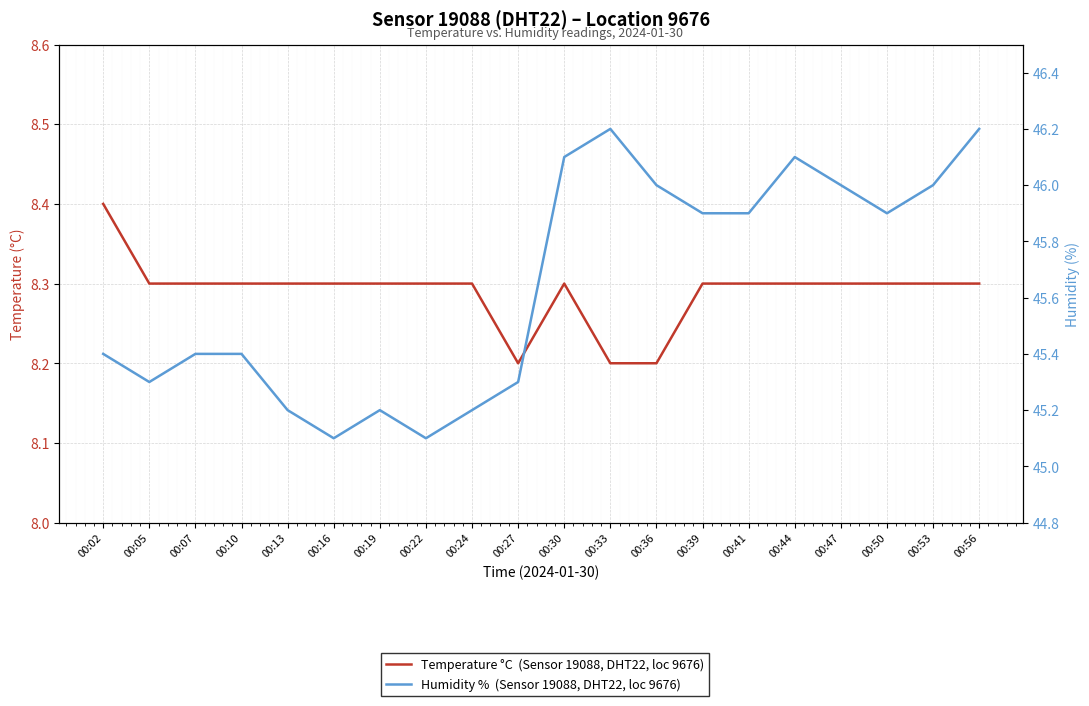

What is the value of the Temperature °C  (Sensor 19088, DHT22, loc 9676) point at the 10th from the left?

8.2